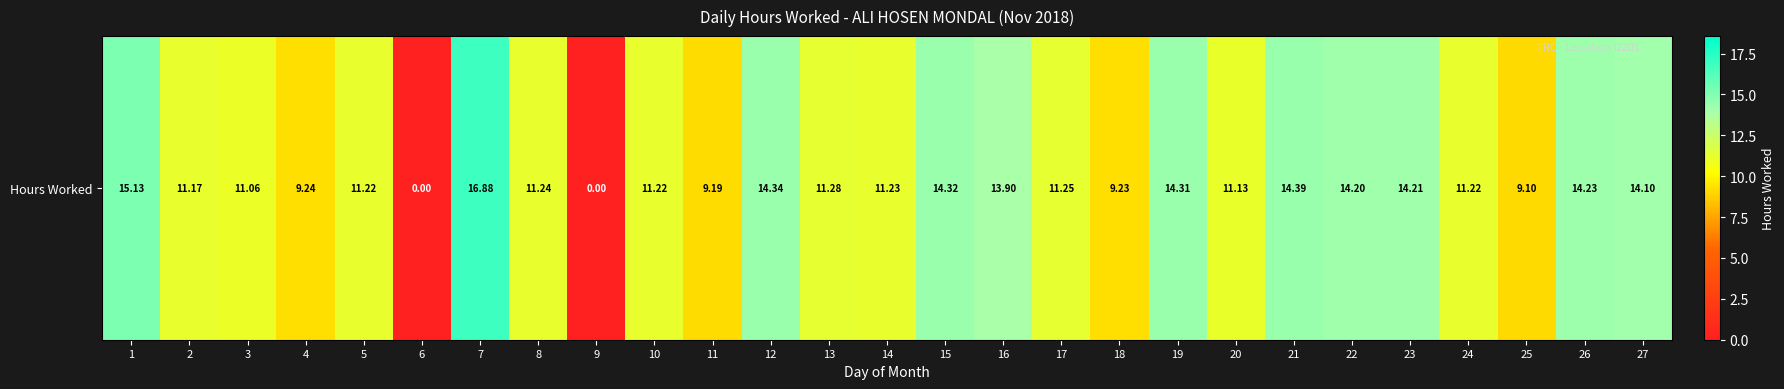

List the labels in order of value, smallest first.

6, 9, 25, 11, 18, 4, 3, 20, 2, 5, 10, 24, 14, 8, 17, 13, 16, 27, 22, 23, 26, 19, 15, 12, 21, 1, 7